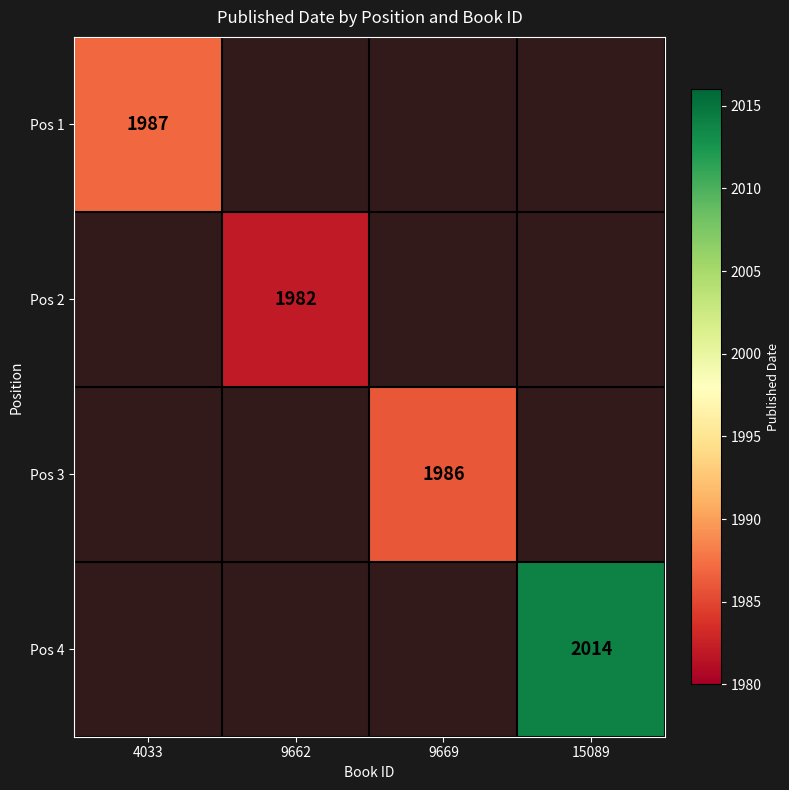

True or false: Pos 3 has a value of 1986.0 at 9669.

True